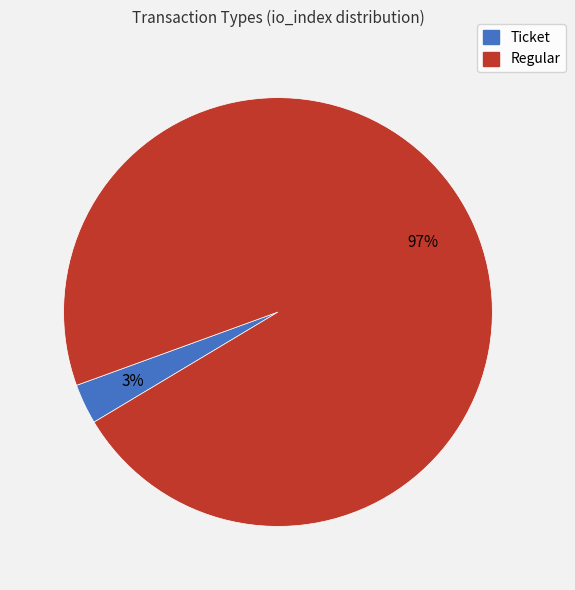

How many slices are in this pie chart?

2